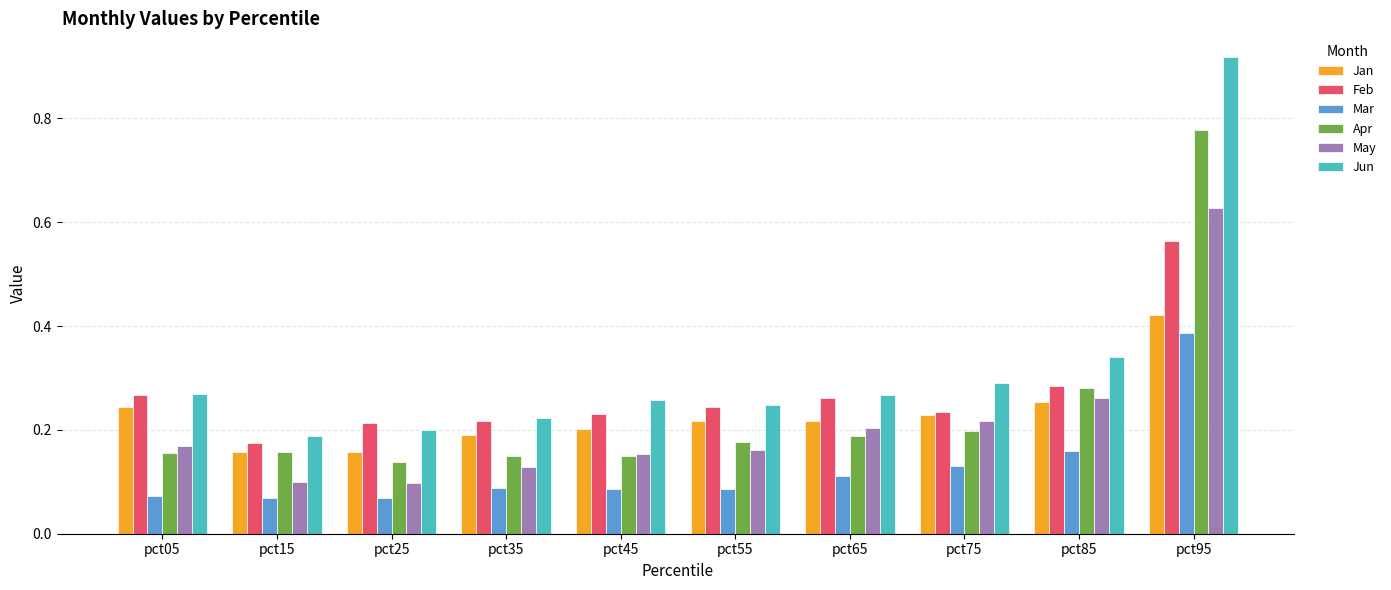

Which series has the widest spread of values?

Jun